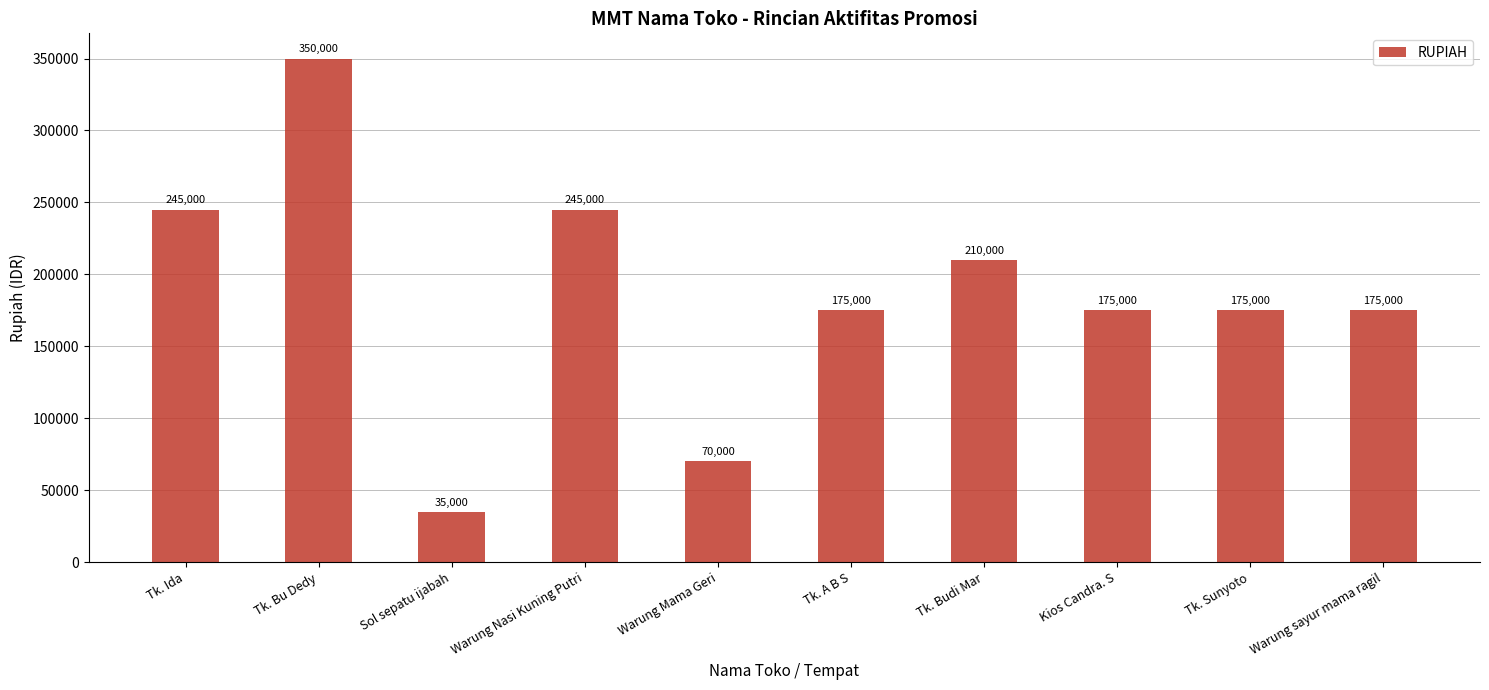

What is the sum of the values at Tk. Sunyoto and Tk. Ida?

420000